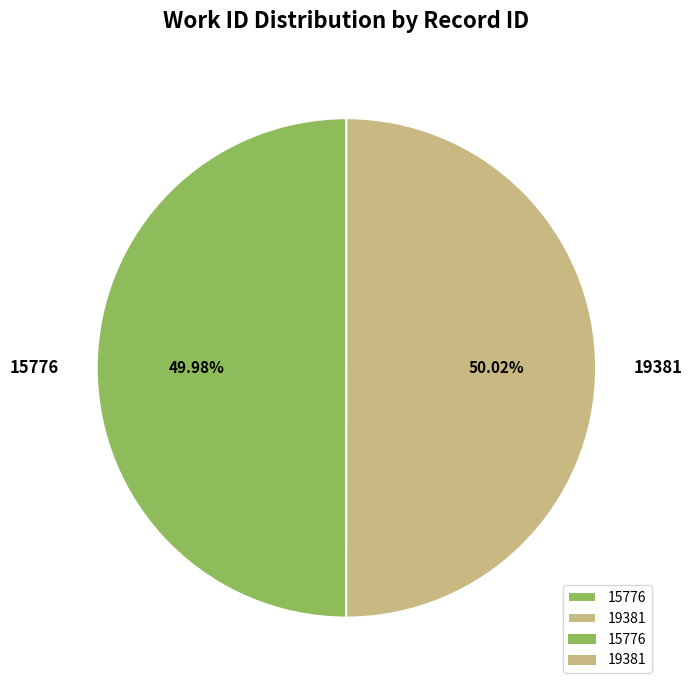

Count the number of slices in the pie.

2